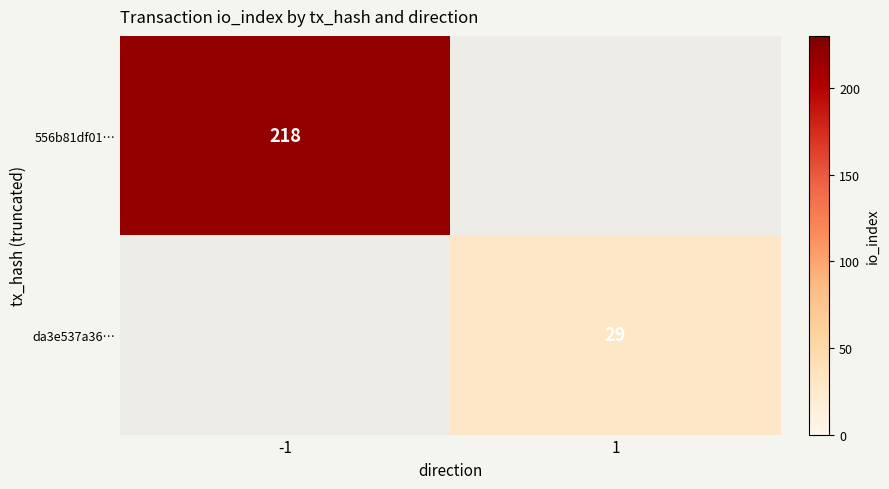

The value of 556b81df01… at -1 is 218. True or false?

True